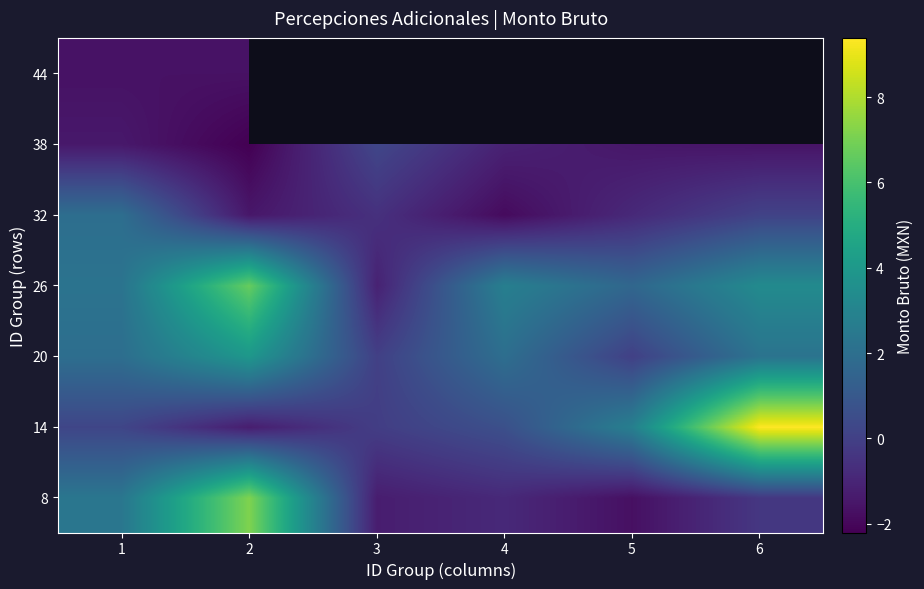

What is the minimum value shown in the chart?

-2.2